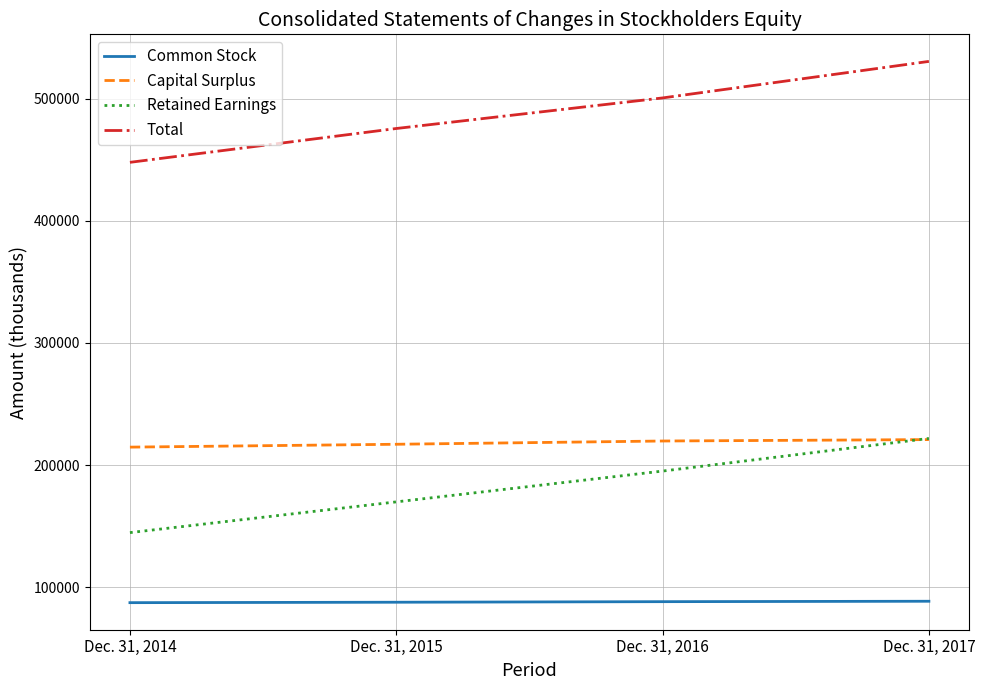

Read the Total value at Dec. 31, 2014, to the nearest 10.

447880